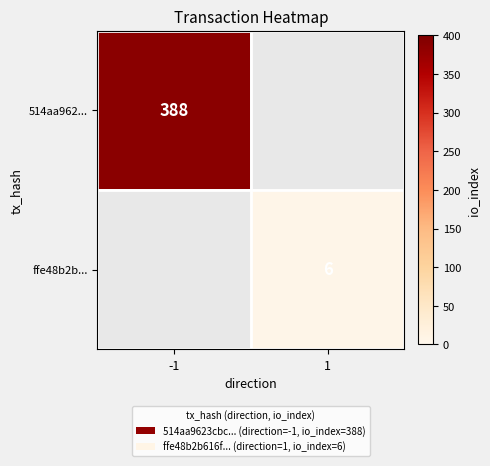

Is it true that ffe48b2b... equals 8 at 1?

False